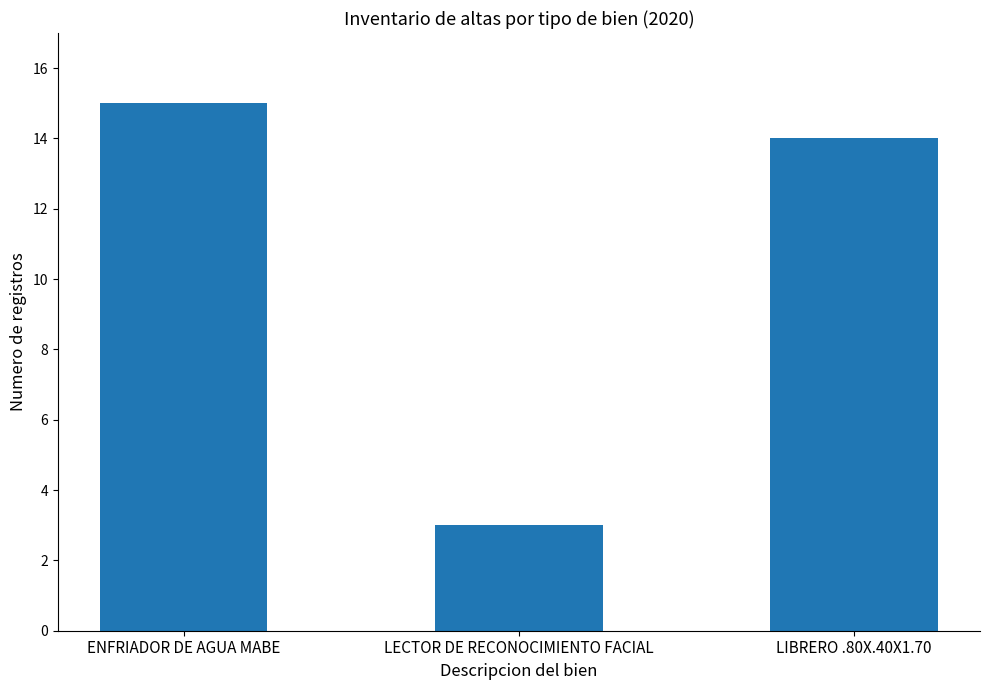

What is the label of the 2nd bar from the right?

LECTOR DE RECONOCIMIENTO FACIAL